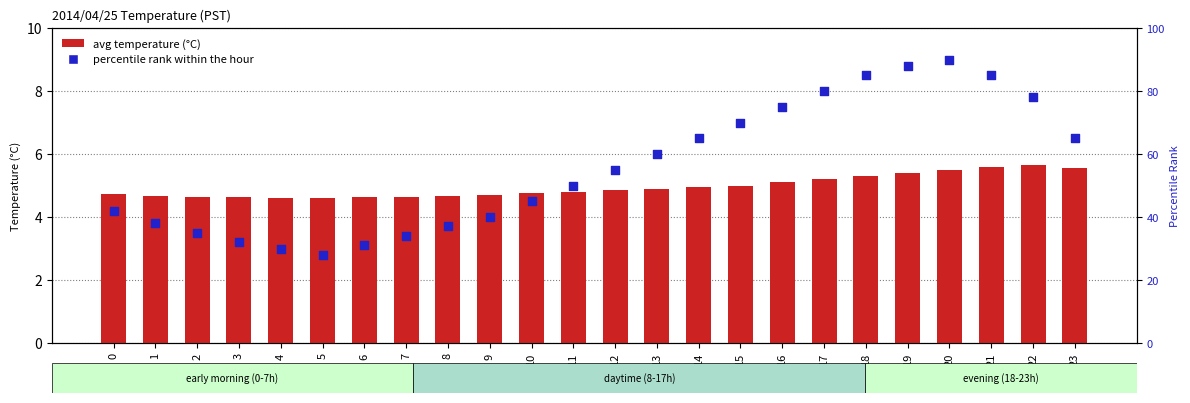

Which series reaches the minimum Y coordinate?

avg temperature (°C)